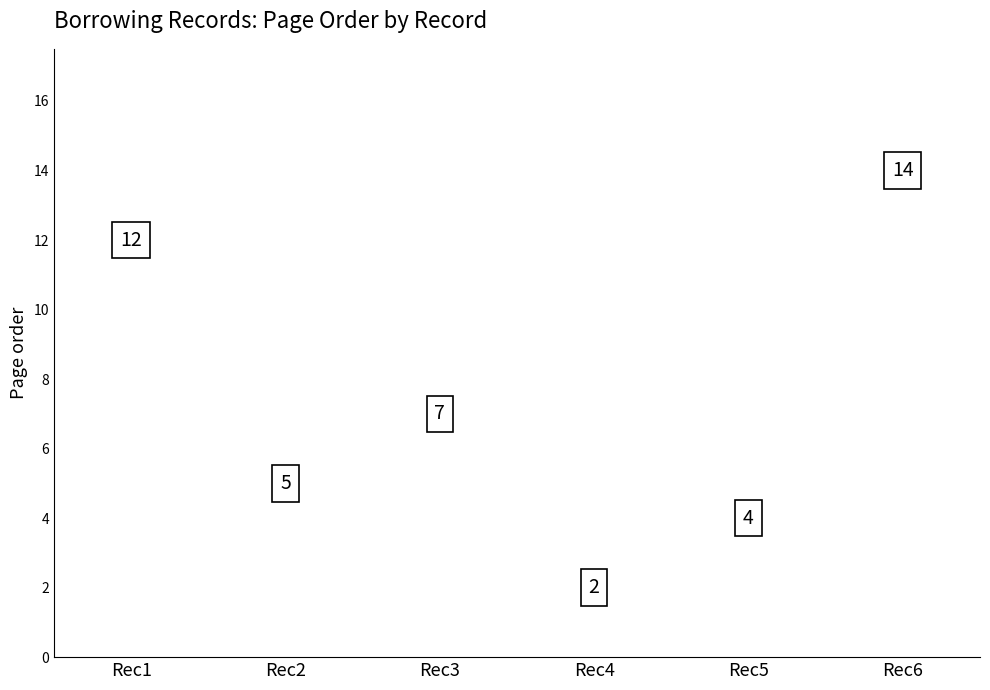

What Y value in the scatter plot is closest to 8?

7